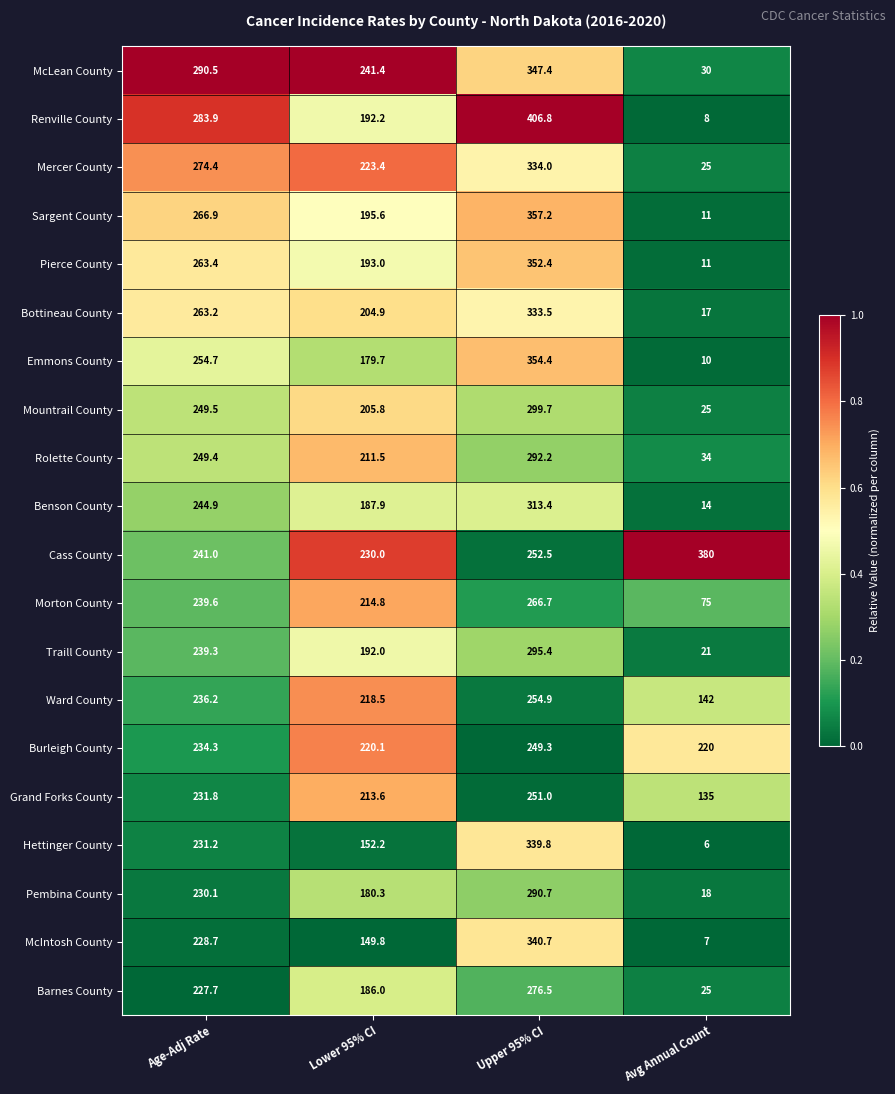

Which series has the largest total across all categories?

Cass County